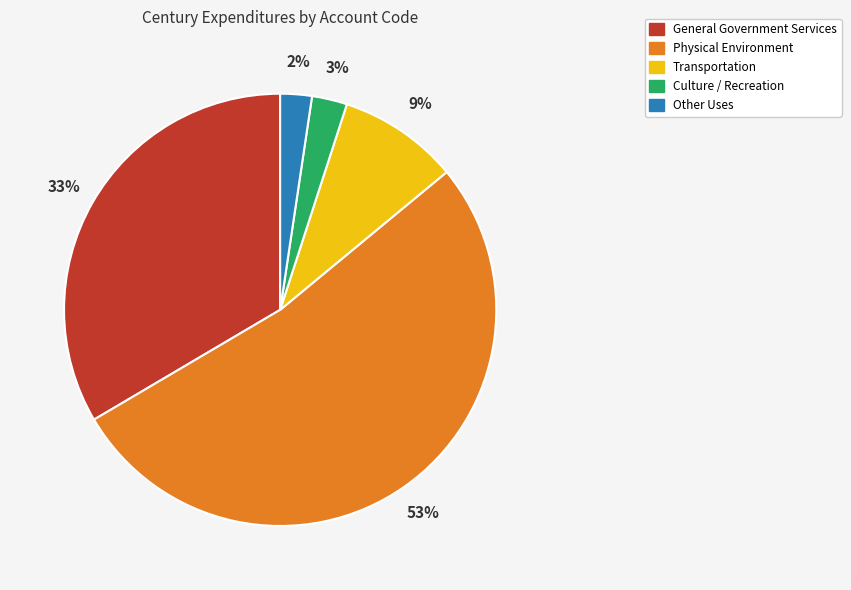

To the nearest percent, what is the average slice percentage?

20%